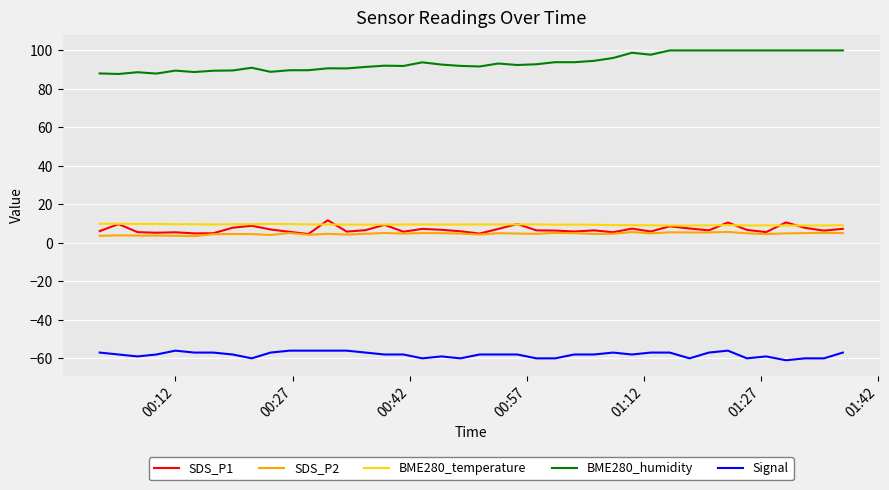

What is the smallest value displayed?

-61.0